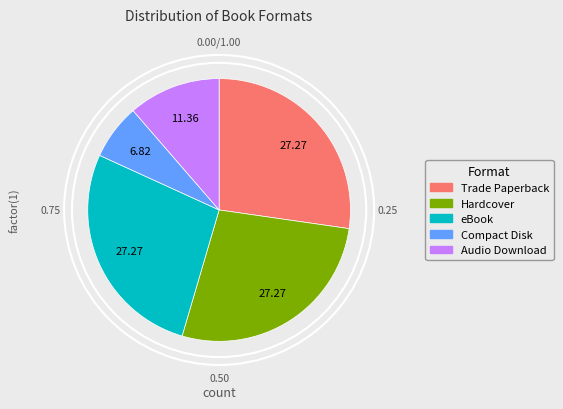

What percentage do Hardcover and Audio Download together represent?

38.6%